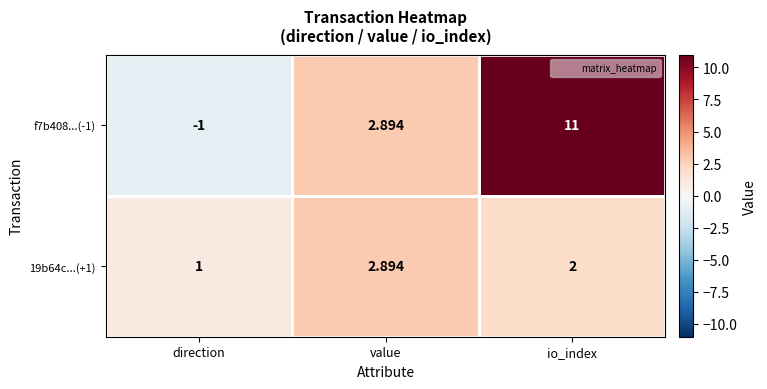

Rank the categories by 19b64c...(+1) value from highest to lowest.

value, io_index, direction